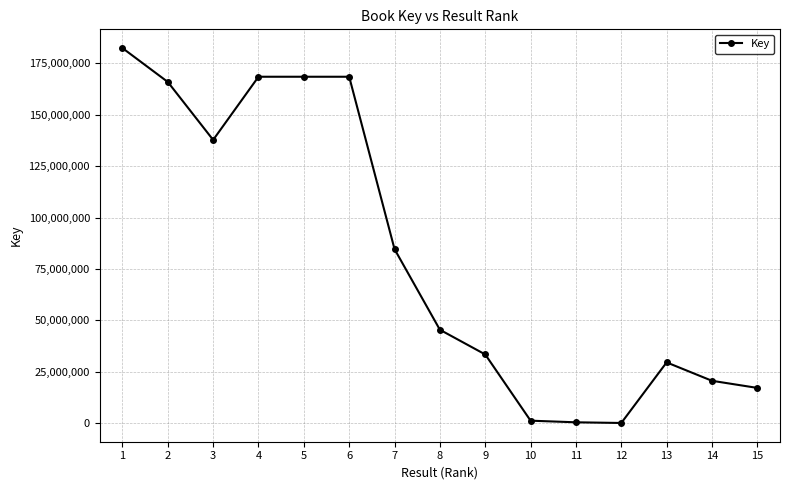

What is the change in value from 3 to 8?

-92403204